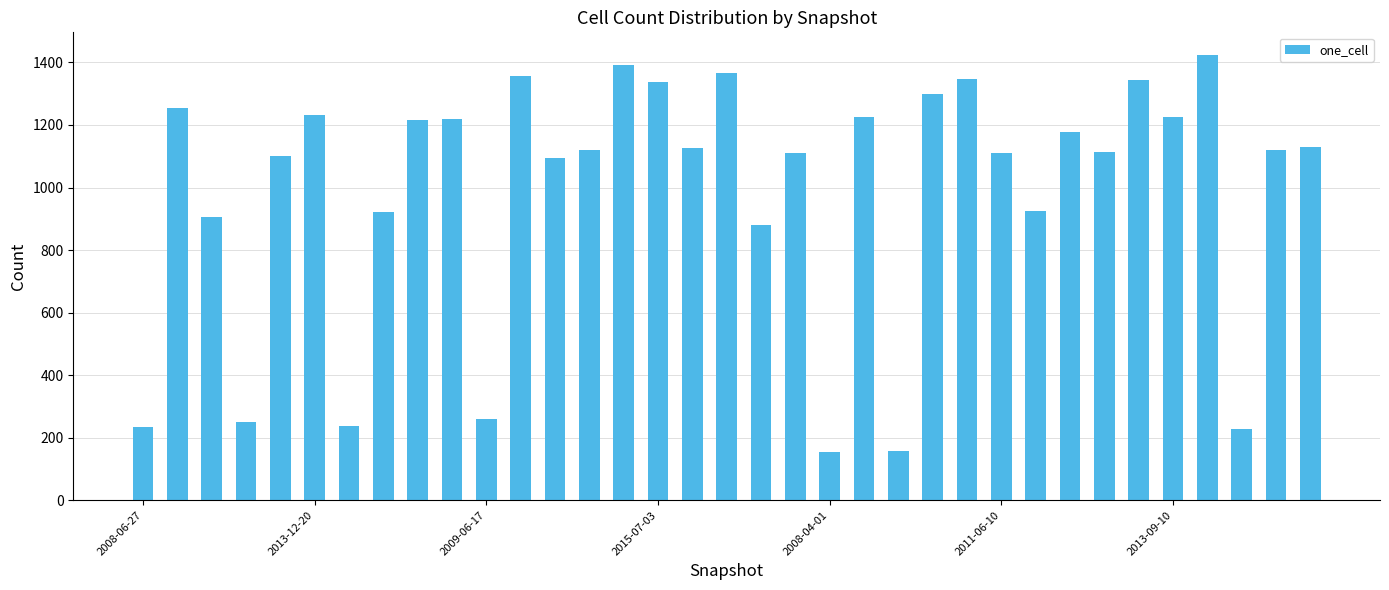

What is the maximum value shown in the chart?

1425